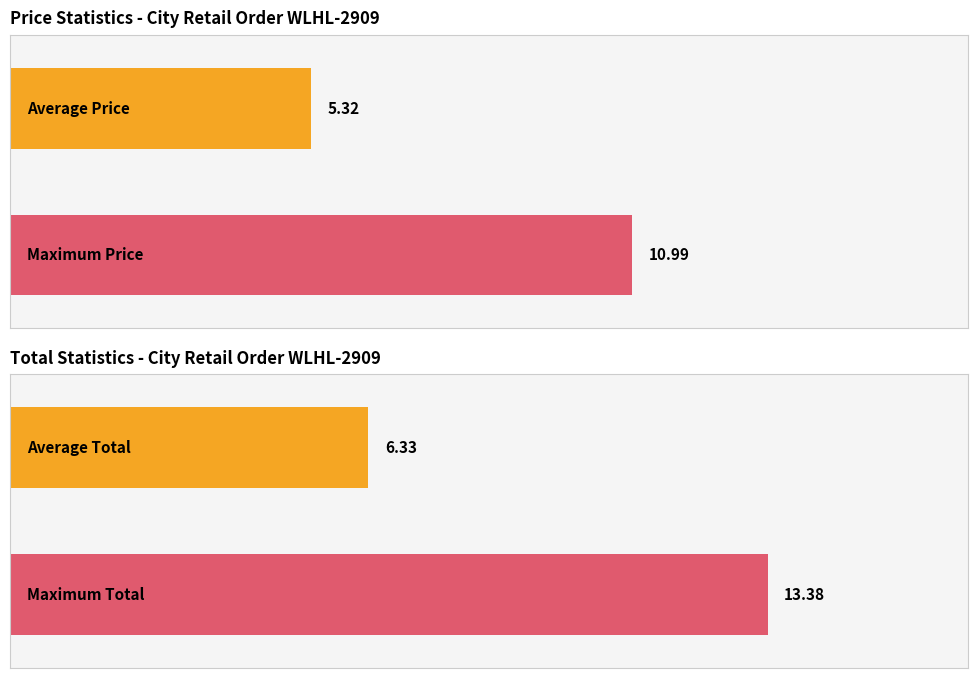

Which series has the largest total across all categories?

Total